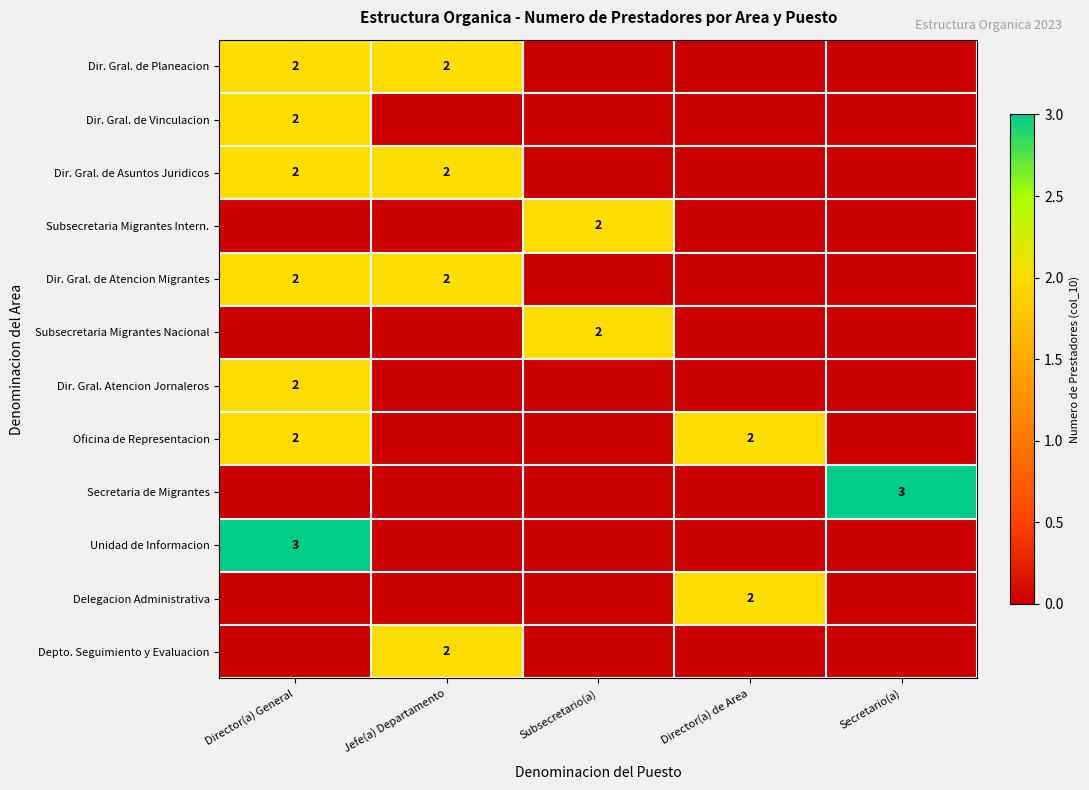

The value of Dir. Gral. de Planeacion at Jefe(a) Departamento is 2. True or false?

True